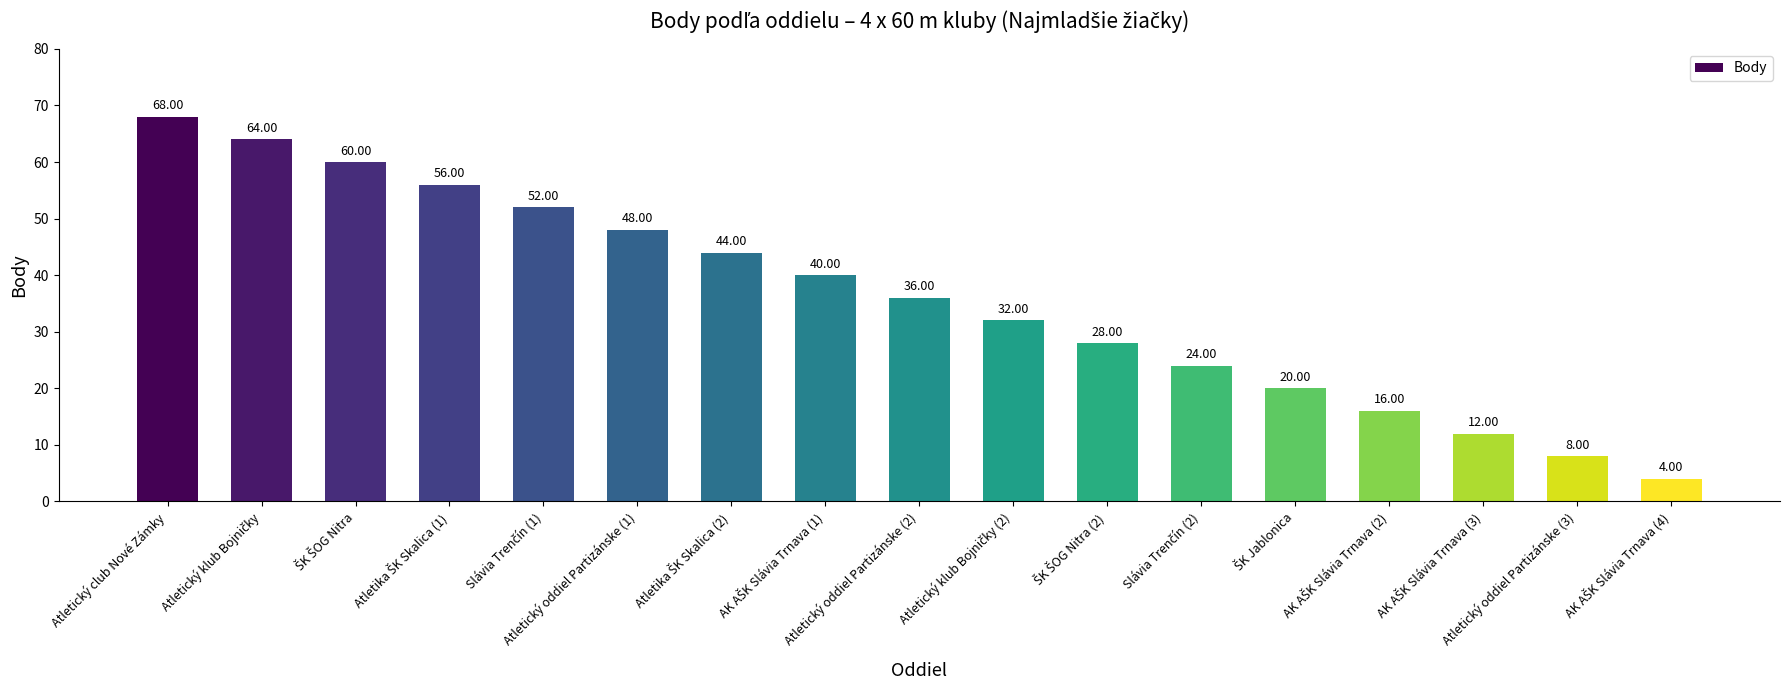

What is the average value?

36